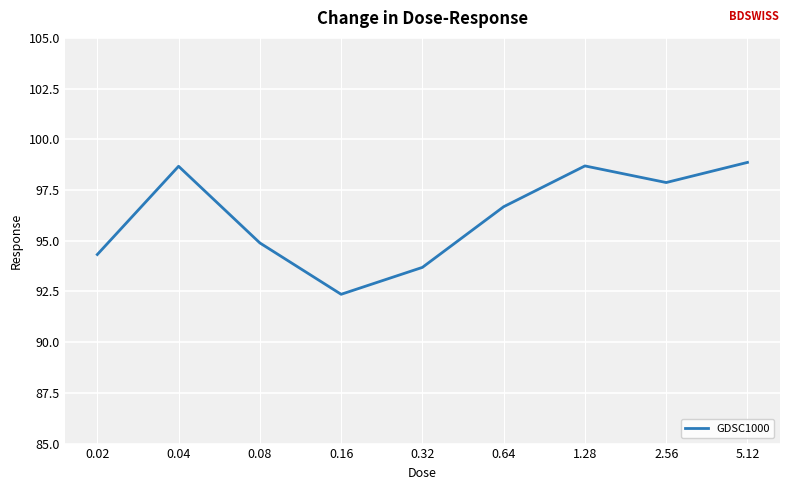

What is the greatest value displayed?

98.9